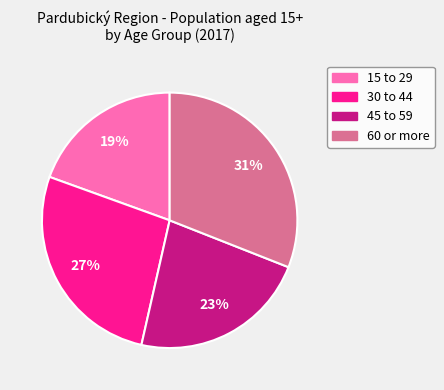

Does 60 or more account for over 50% of the chart?

No